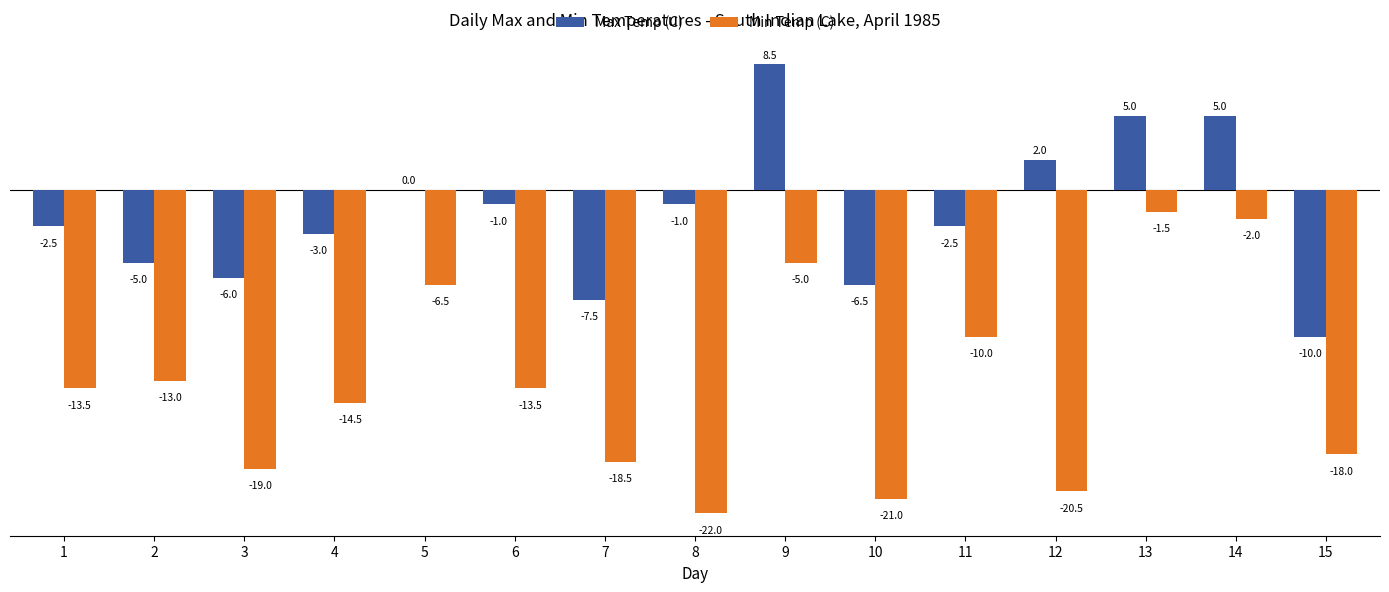

What is the sum of all Max Temp (C) values?

-24.5